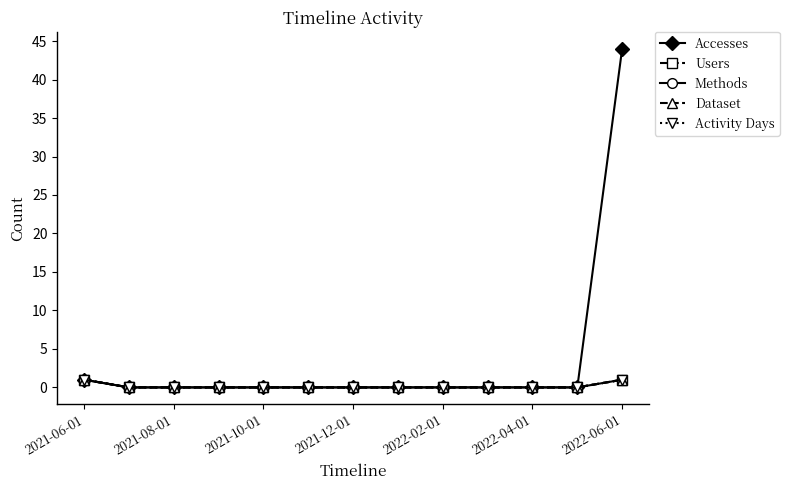

Is this an area chart (filled region under the line)?

No